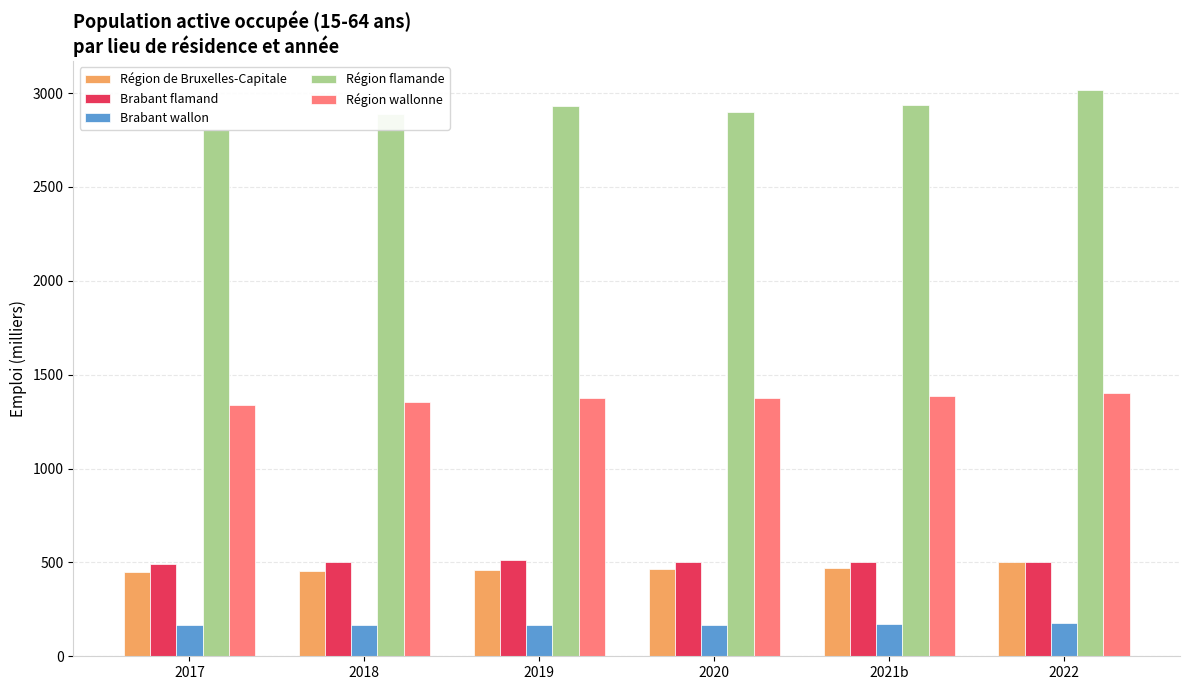

What is the label of the 1st bar from the right?

2022